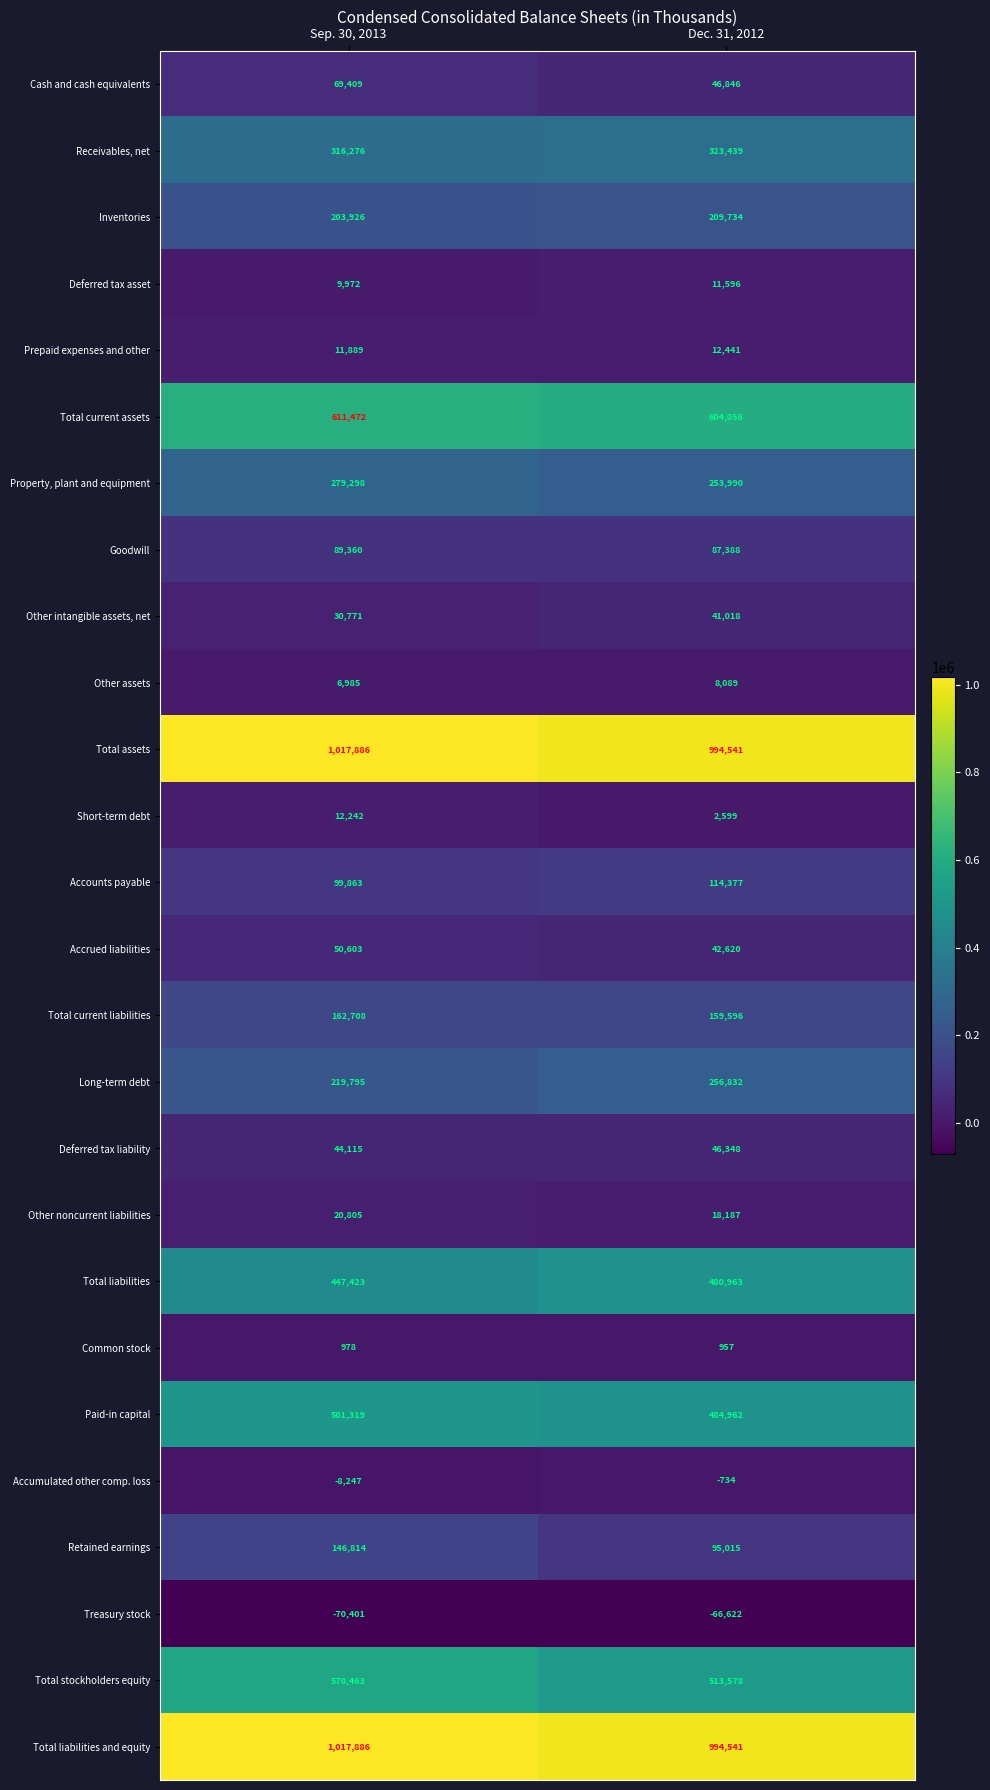

What is the difference between the highest and lowest values at Sep. 30, 2013?

1088287